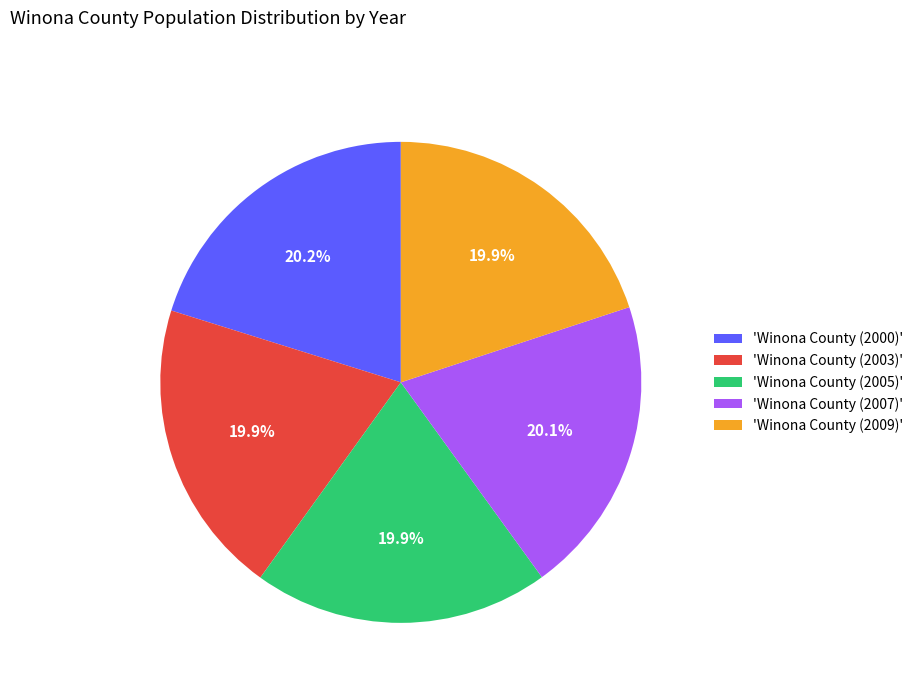

What is the ratio of the value at 'Winona County (2000)' to the value at 'Winona County (2003)'?

1.0